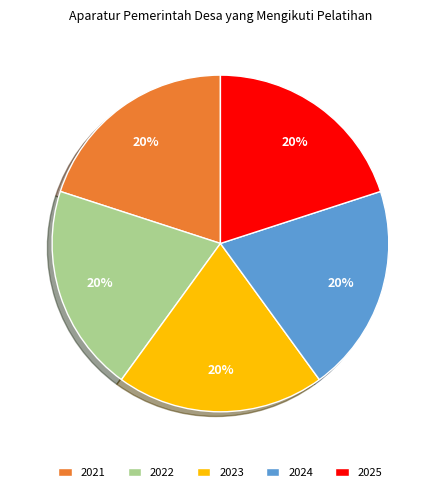

Count the number of slices in the pie.

5